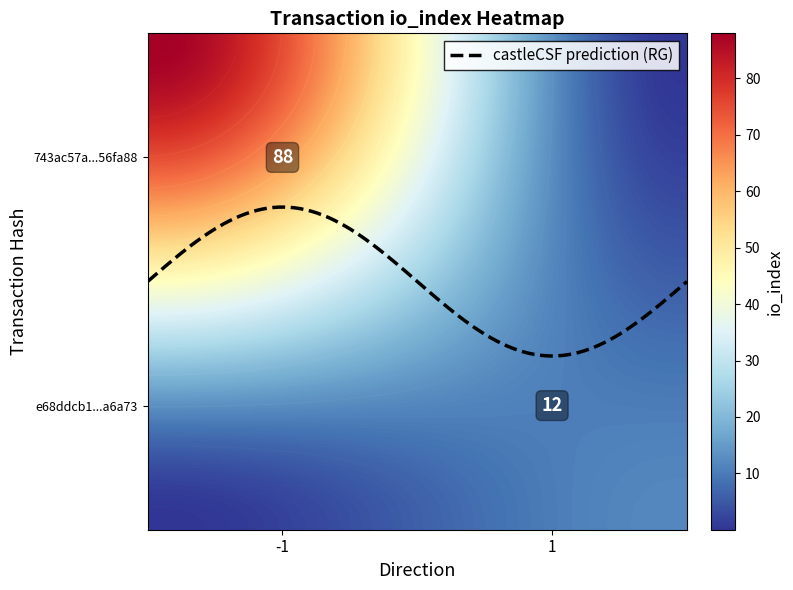

The value of e68ddcb144d63ad0afce0d6831da991214c6a73 at direction is 1. True or false?

True